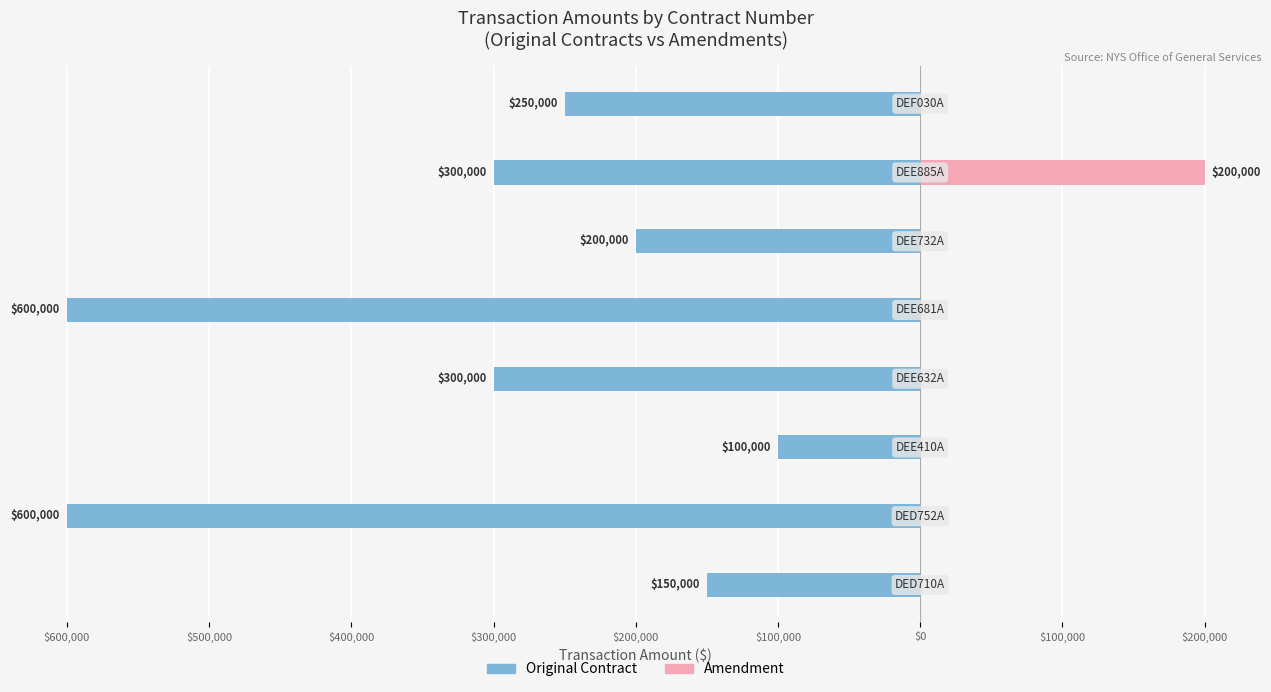

Reading left to right, extract all data points from this chart.

Original Contract: $700,000=-150000	$600,000=-600000	$500,000=-100000	$400,000=-300000	$300,000=-600000	$200,000=-200000	$100,000=-300000	$0=-250000
Amendment: $700,000=0	$600,000=0	$500,000=0	$400,000=0	$300,000=0	$200,000=0	$100,000=200000	$0=0